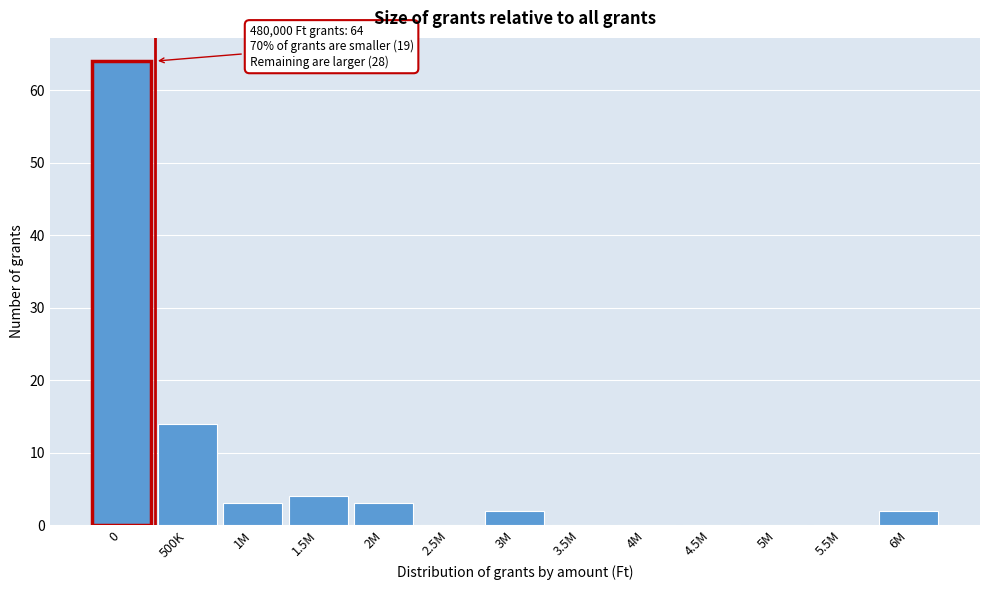

Reading right to left, transcribe all the data shown in this chart.

6M=2	5.5M=0	5M=0	4.5M=0	4M=0	3.5M=0	3M=2	2.5M=0	2M=3	1.5M=4	1M=3	500K=14	0=64